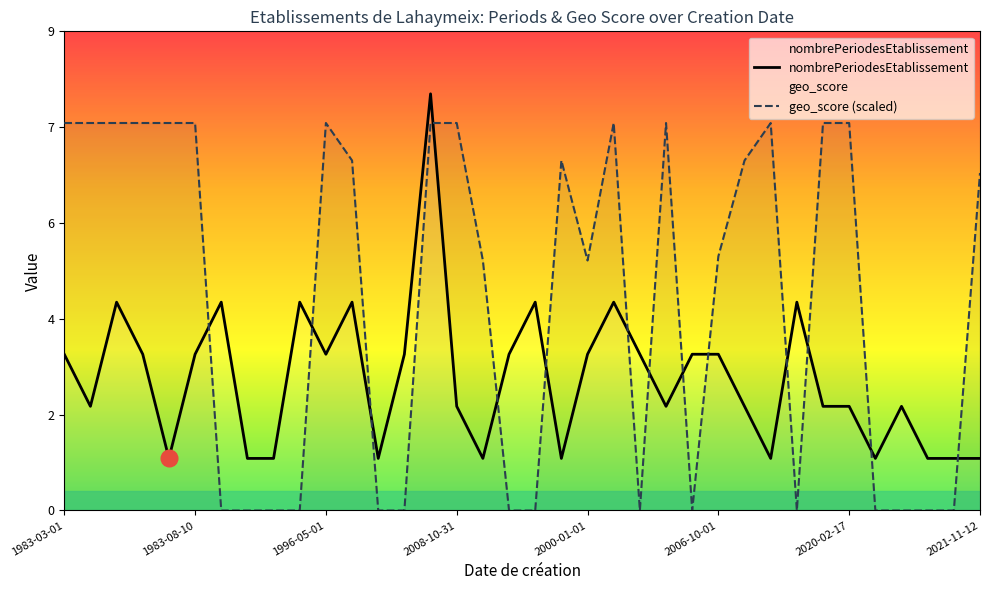

What are all the series names shown in the legend?

nombrePeriodesEtablissement, geo_score